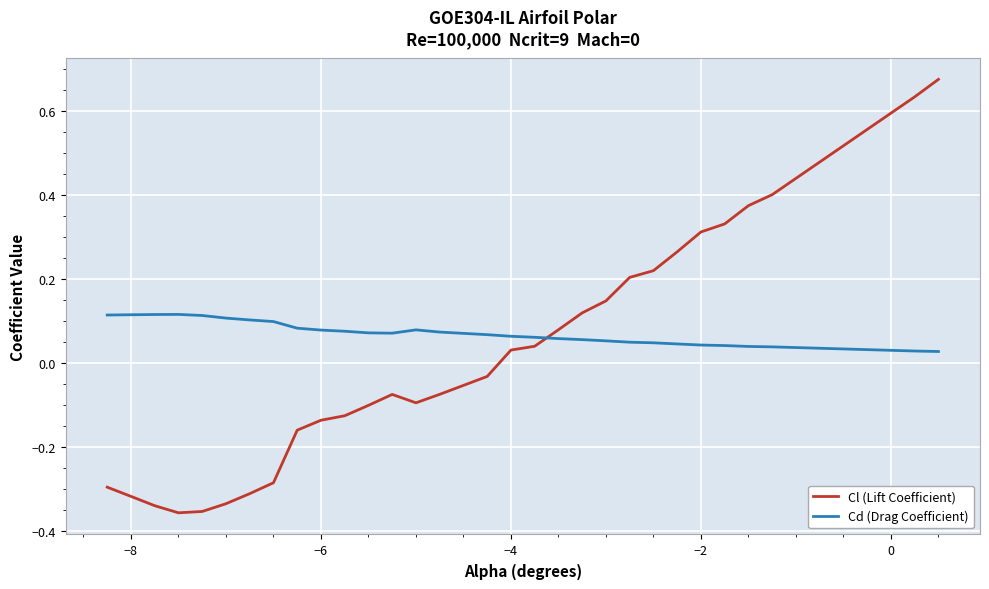

List the series in order of their overall mean, highest first.

Cd (Drag Coefficient), Cl (Lift Coefficient)